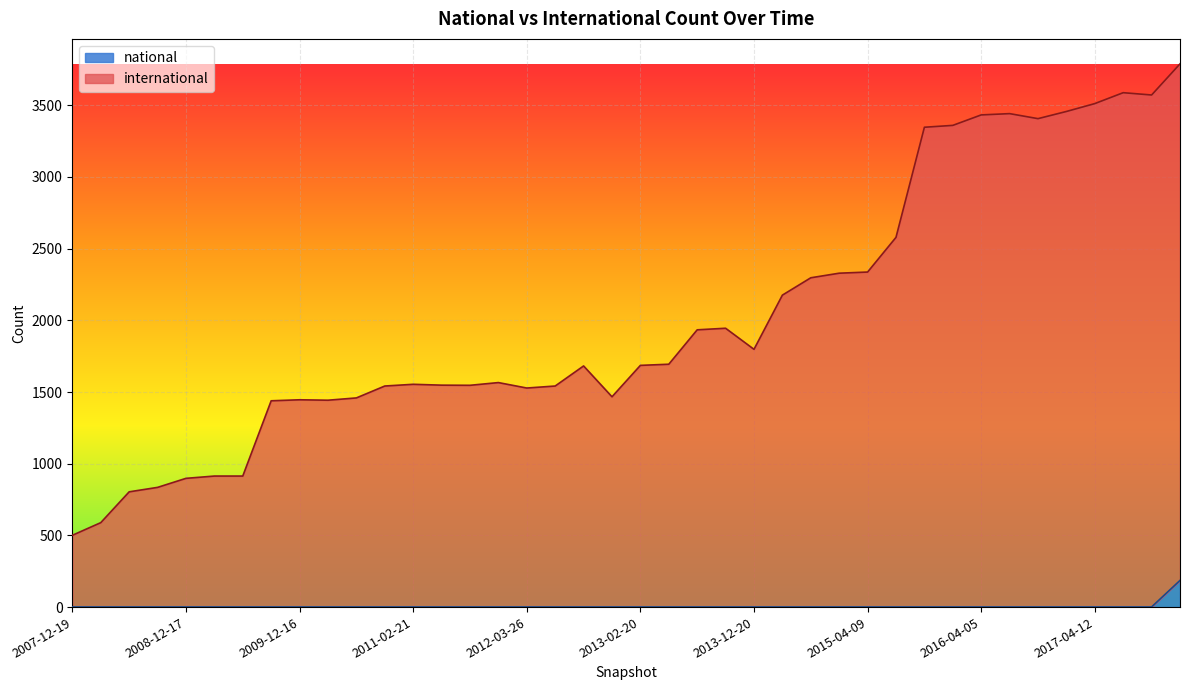

The value of national at 2012-12-11 is 1. True or false?

True